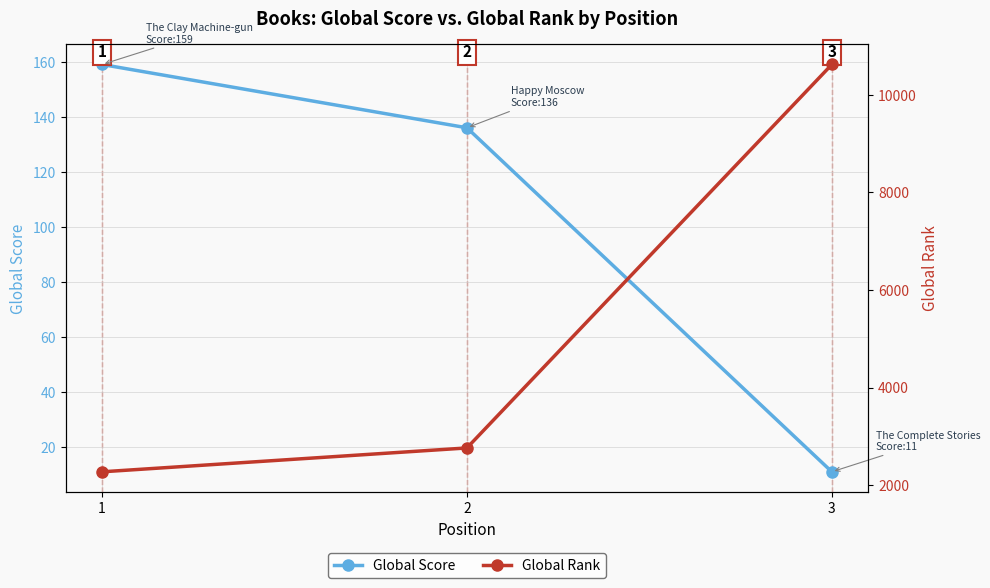

At which label does Global Score first exceed 136?

1